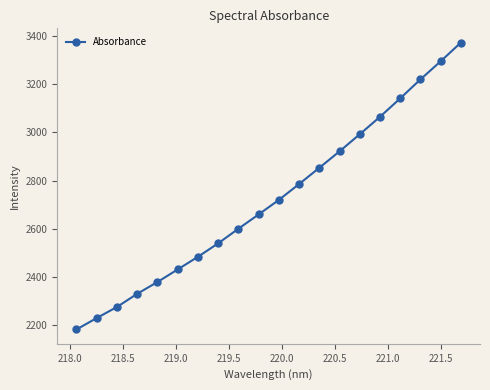

What is the value of the 4th point from the left?

2331.0